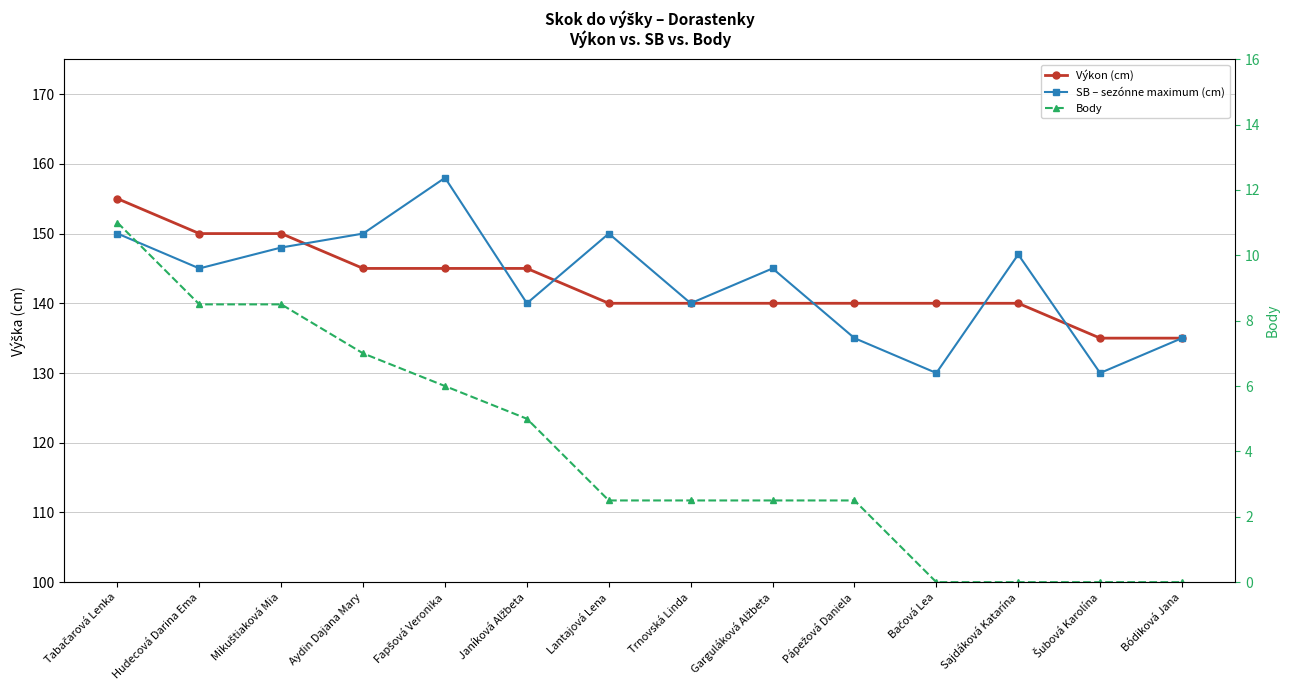

At which category is the sum across all series the highest?

Tabačarová Lenka